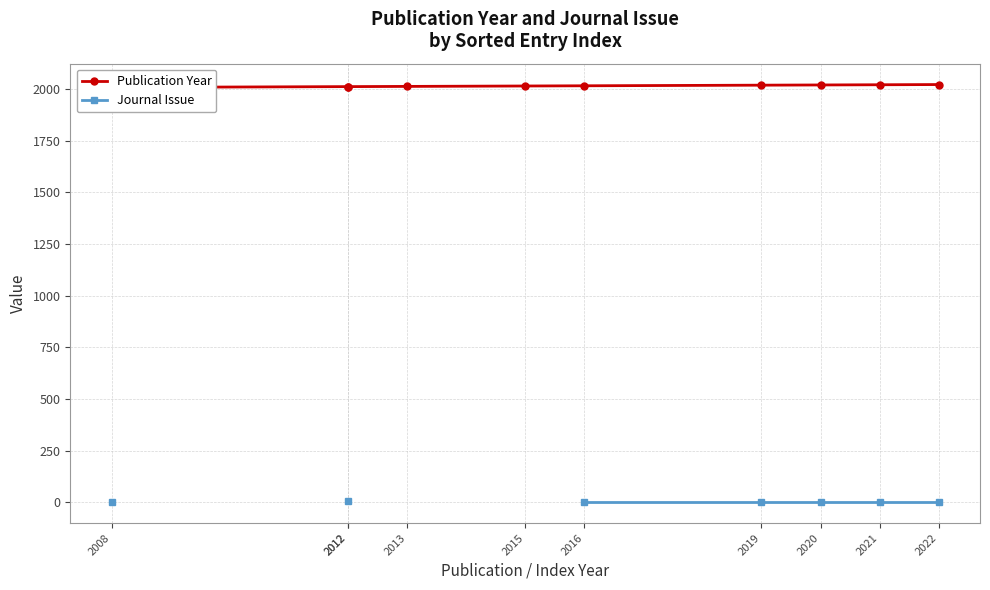

What is the spread (max minus min) of values at 2019?

2018.0